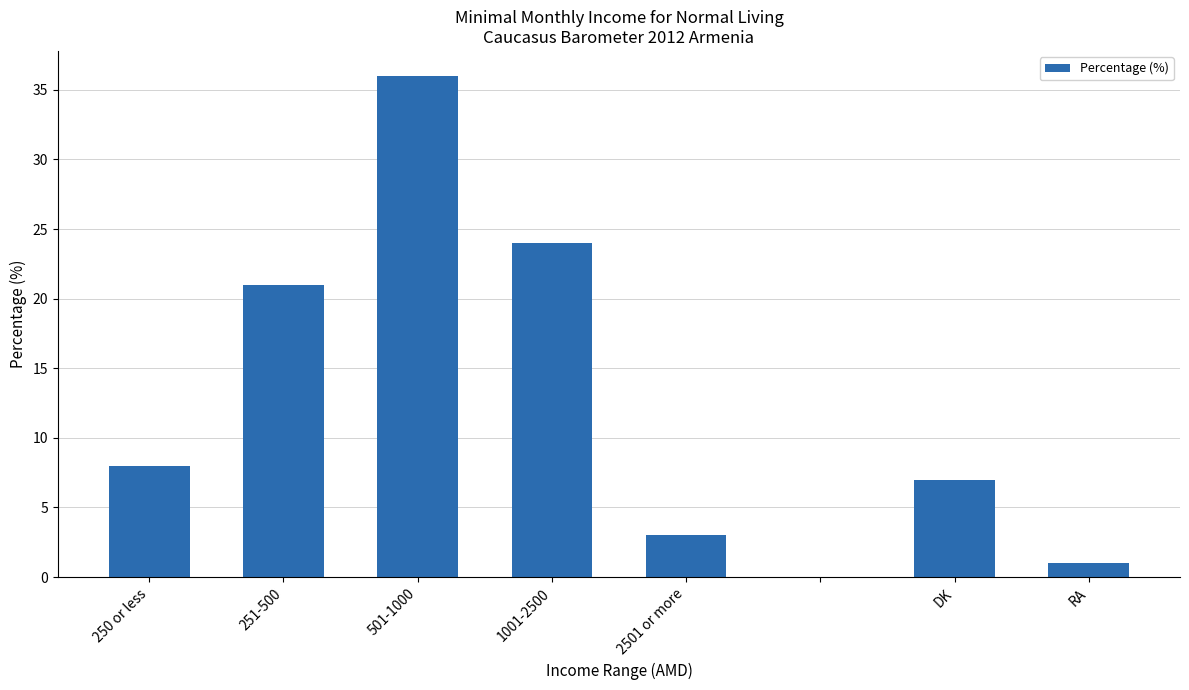

How many series are shown in this chart?

1